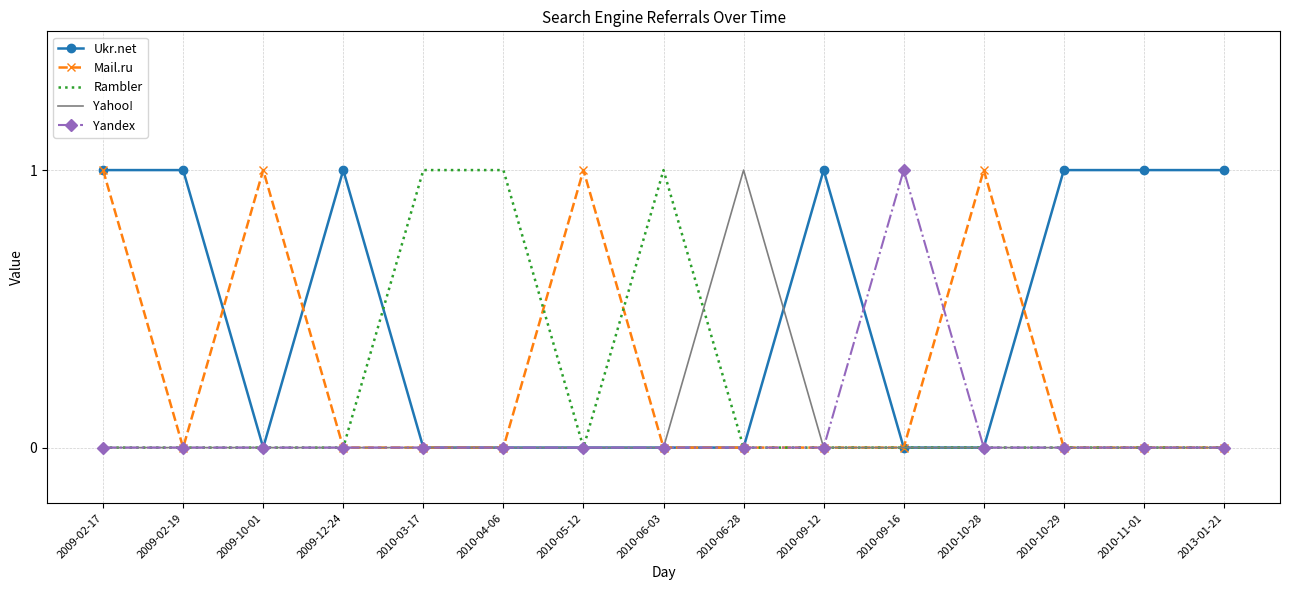

The Ukr.net series shows 0 at 2010-09-12. True or false?

False